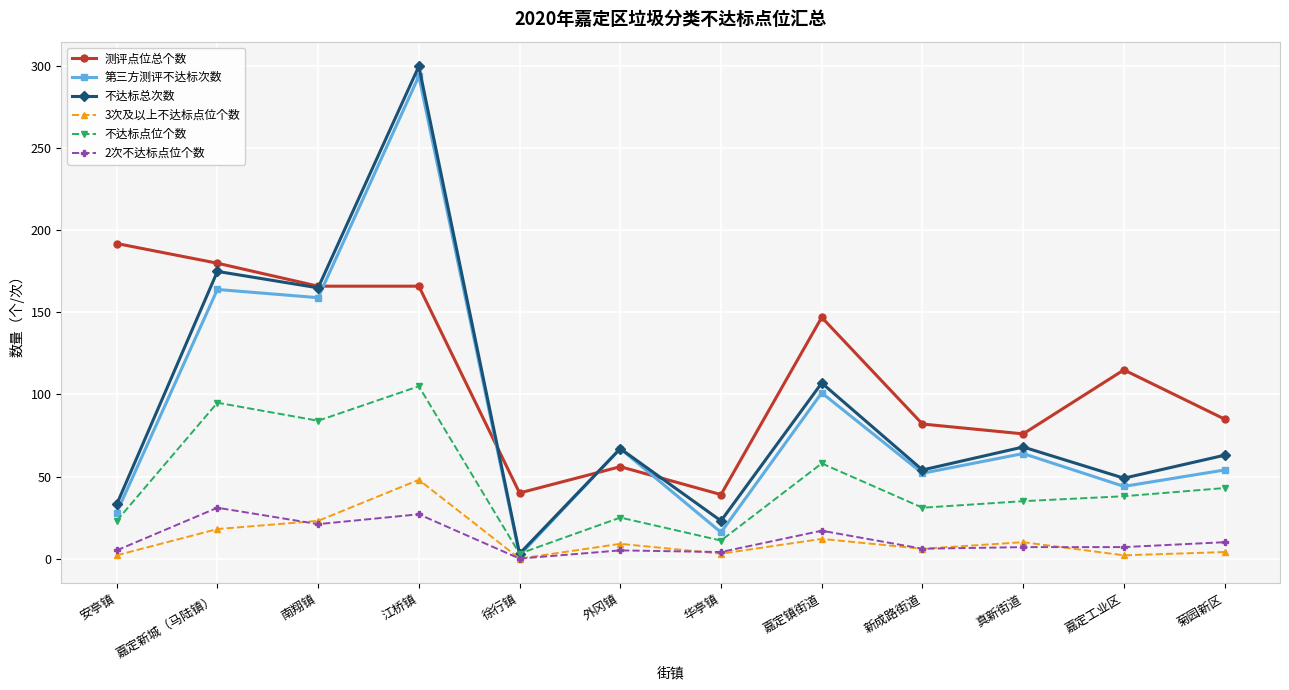

How many values in the 3次及以上不达标点位个数 series are below 9?

6